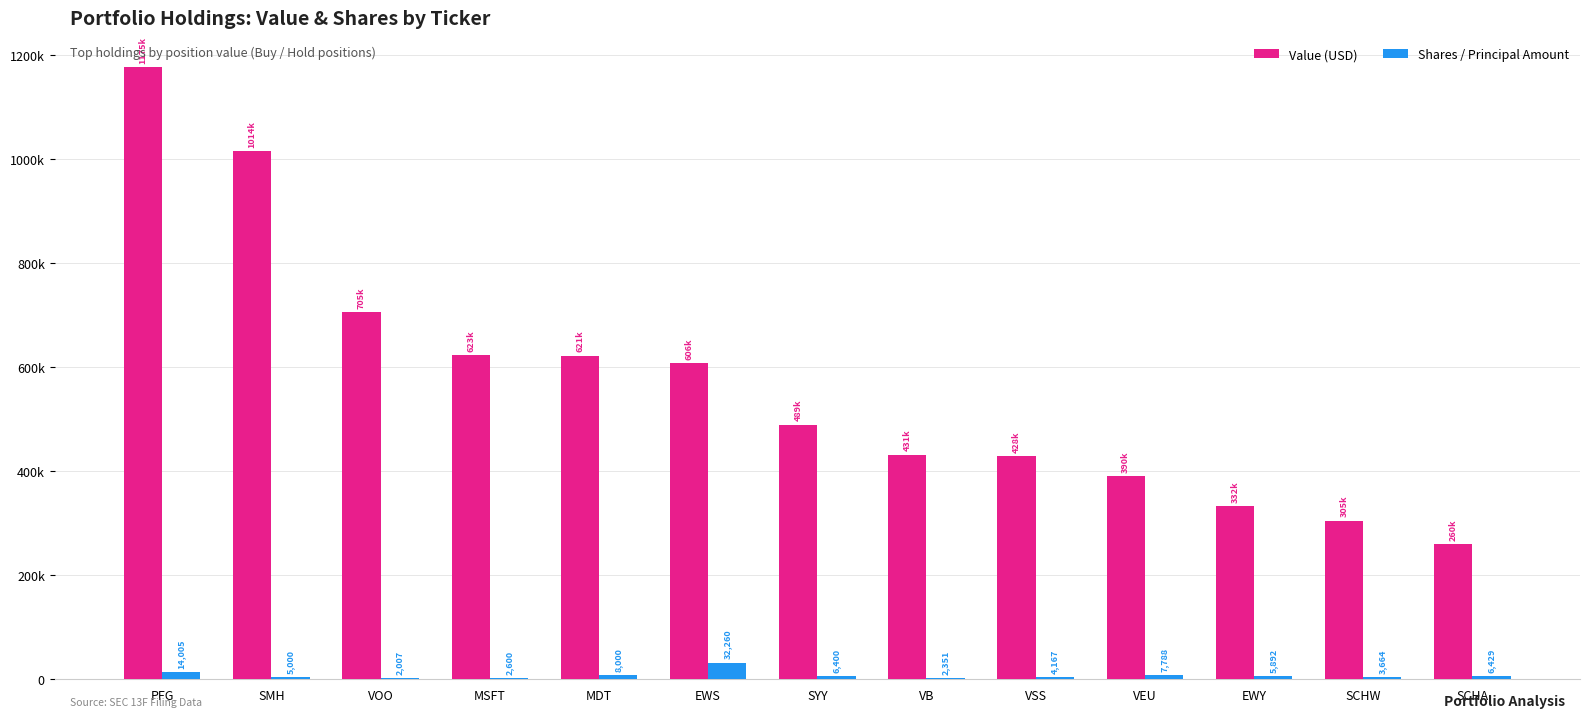

What is the greatest value displayed?

1175334